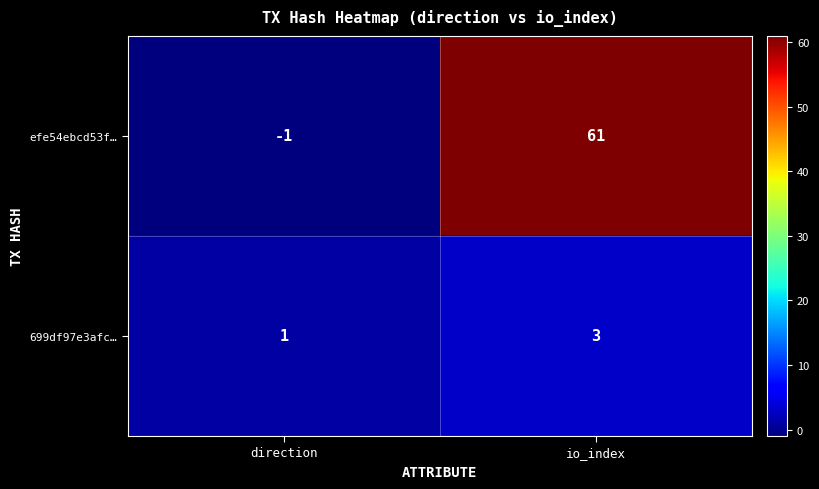

Count the number of data series in this chart.

2